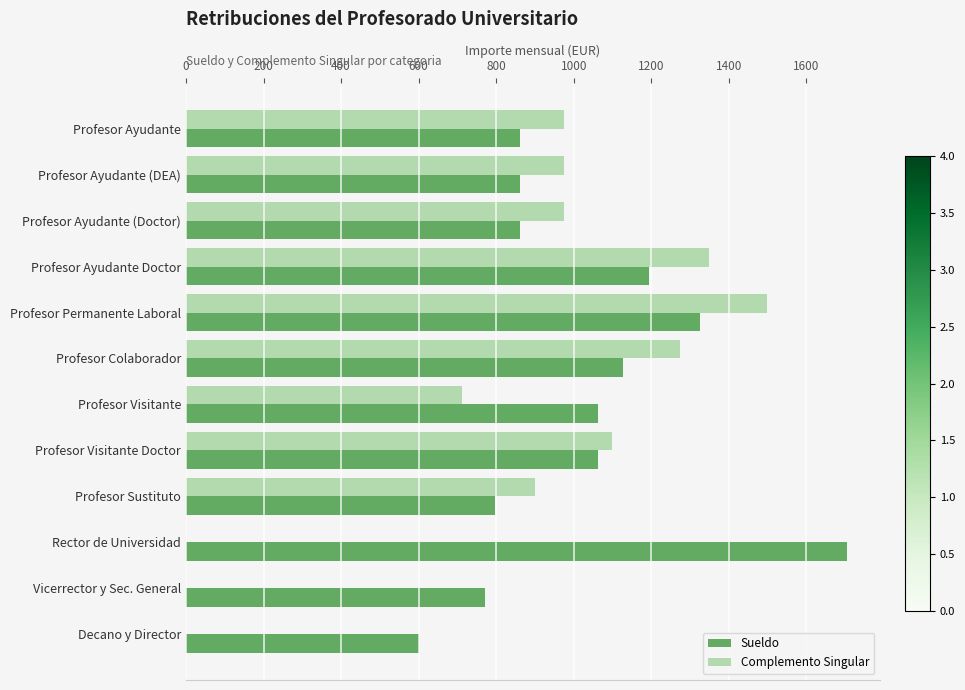

Between Profesor Permanente Laboral and Profesor Sustituto, which series saw the biggest shift?

Complemento Singular